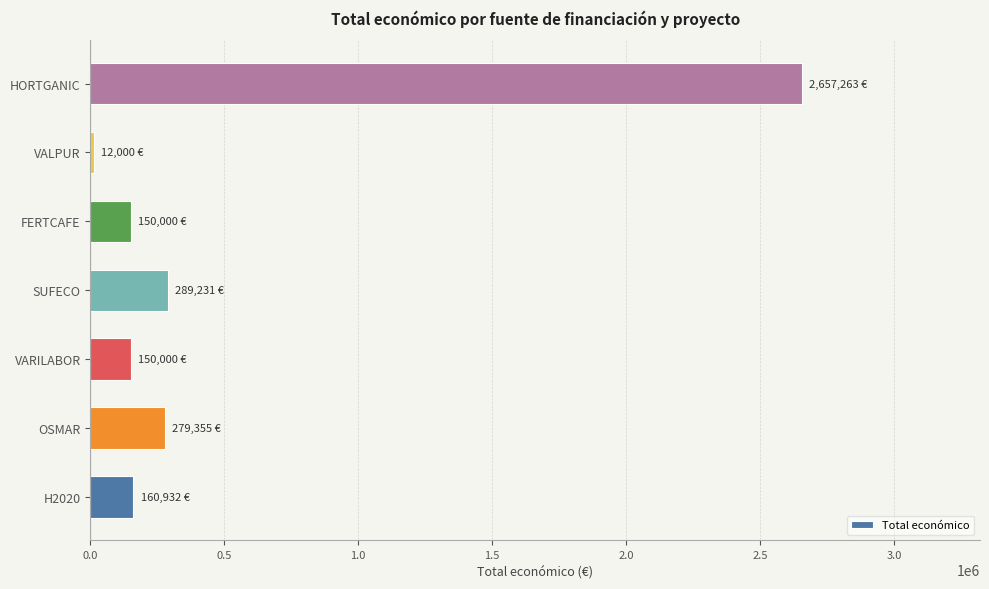

What is the smallest value displayed?

12000